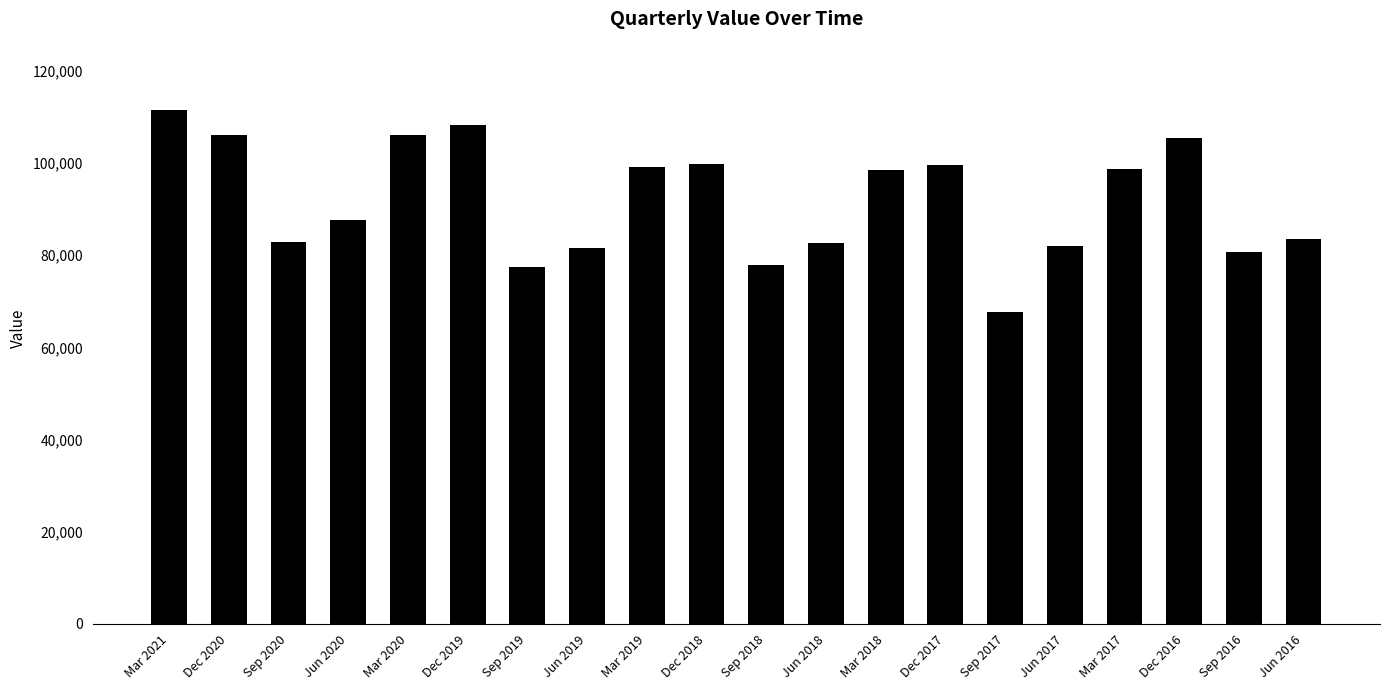

Are the bars grouped side by side (vs. stacked)?

No